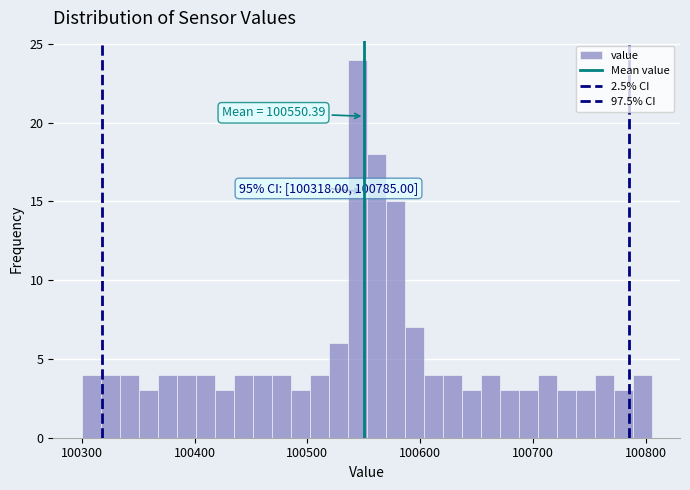

Around what value on the x-axis is the tallest bar? Give the approximate position of its centre, as read against the axis.

100540